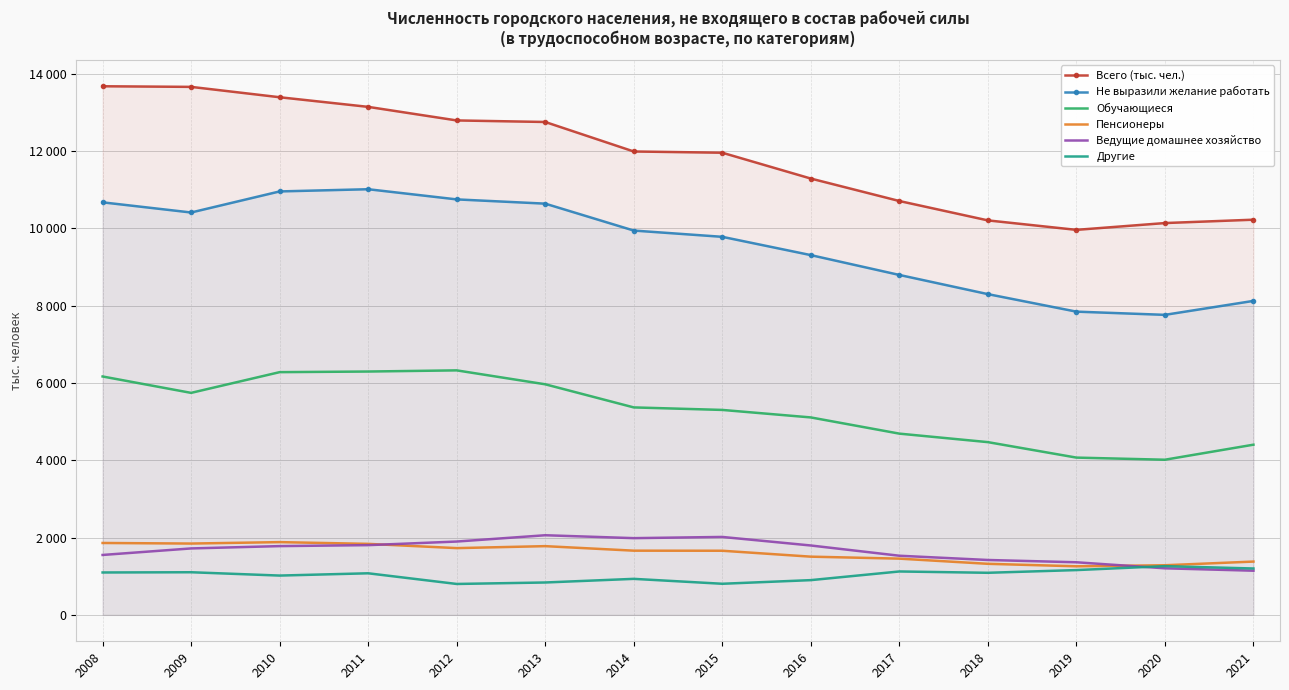

The value of Ведущие домашнее хозяйство at 2012 is 2860. True or false?

False